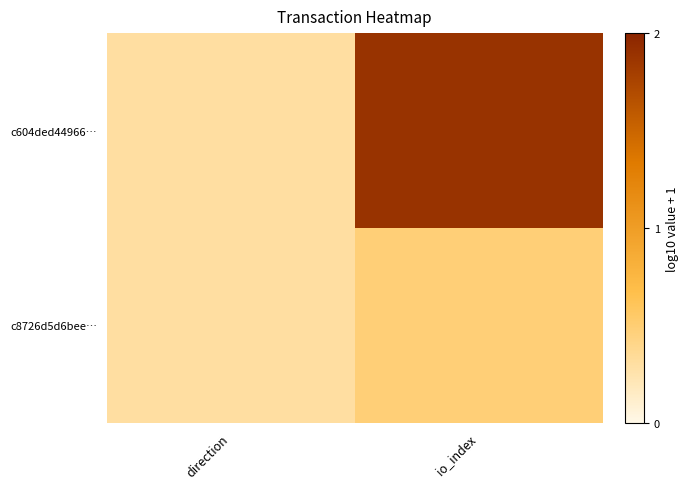

Reading left to right, what are all the values shown in this chart?

c604ded44966…: direction=0.3	io_index=1.9
c8726d5d6bee…: direction=0.3	io_index=0.5